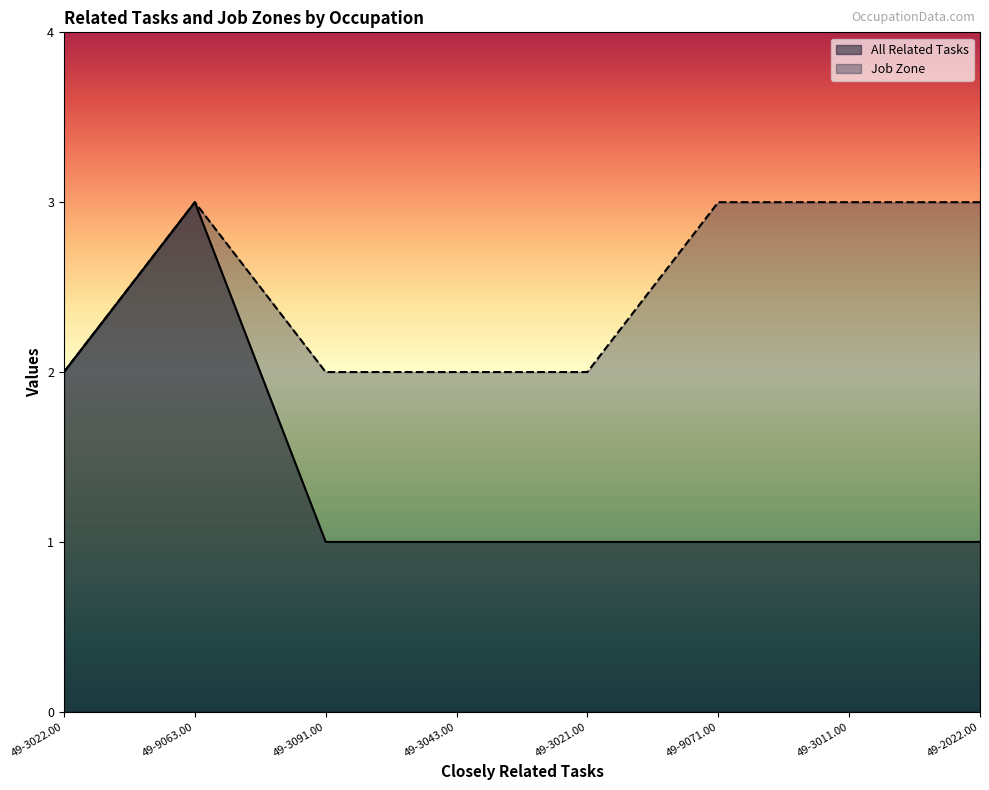

What is the value of the Job Zone point at the 2nd from the left?

3